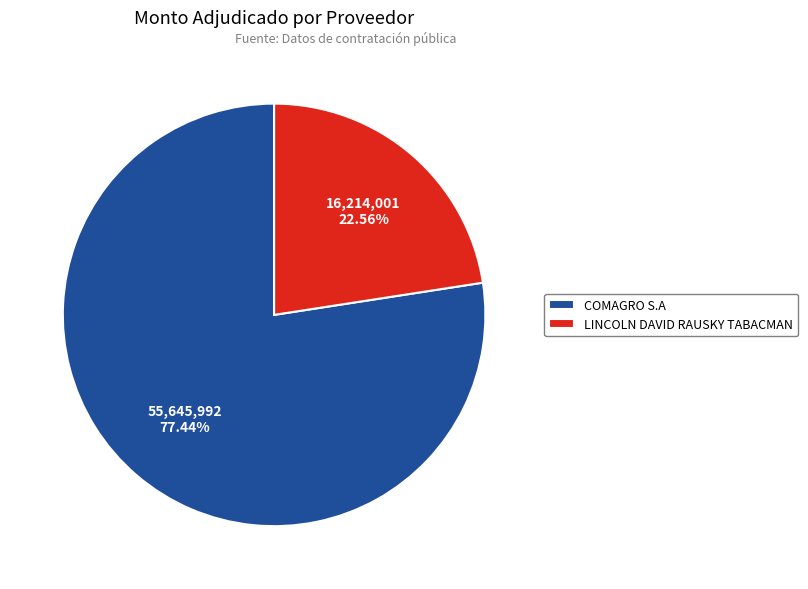

Which category has the biggest portion of the pie?

COMAGRO S.A